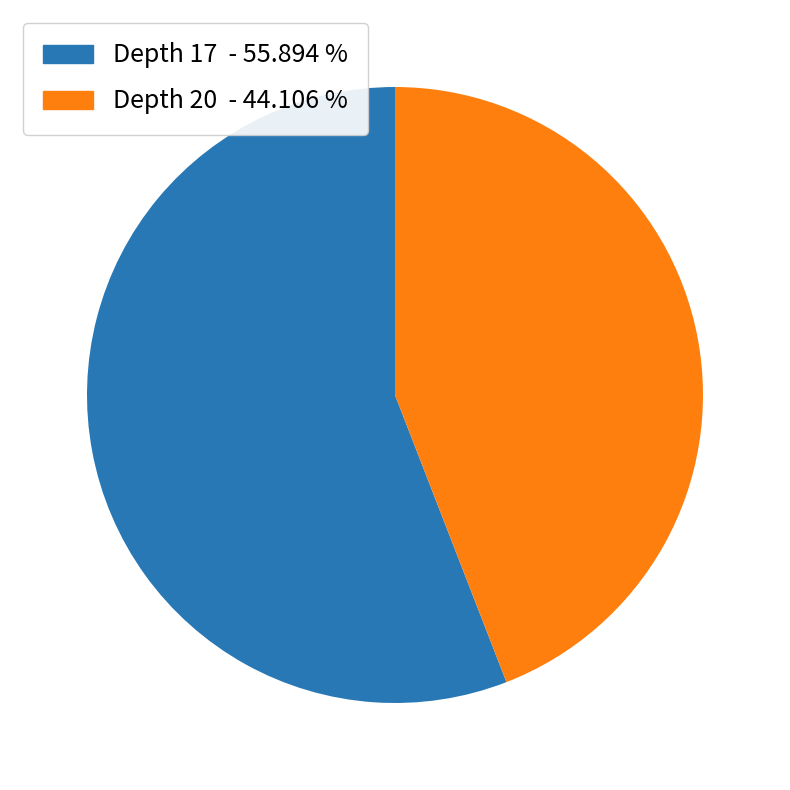

Does any single category account for the majority?

Yes